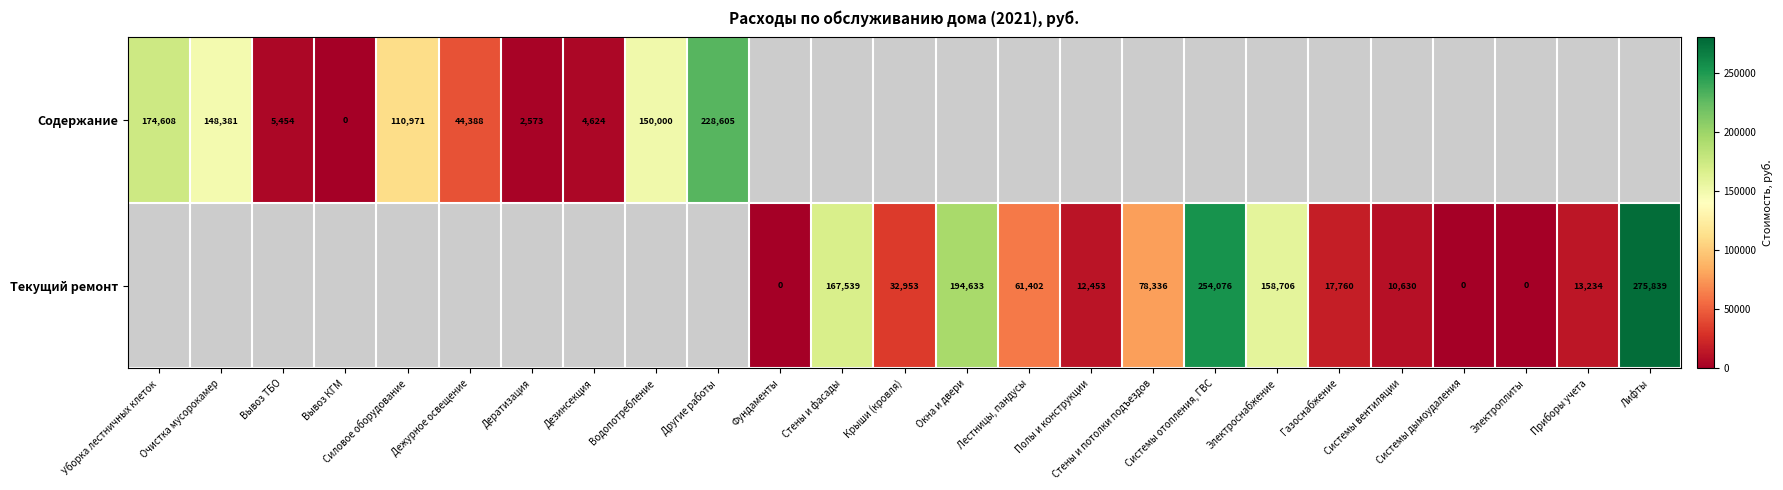

Is the value of Содержание at Дезинсекция greater than the value of Текущий ремонт at Силовое оборудование?

No